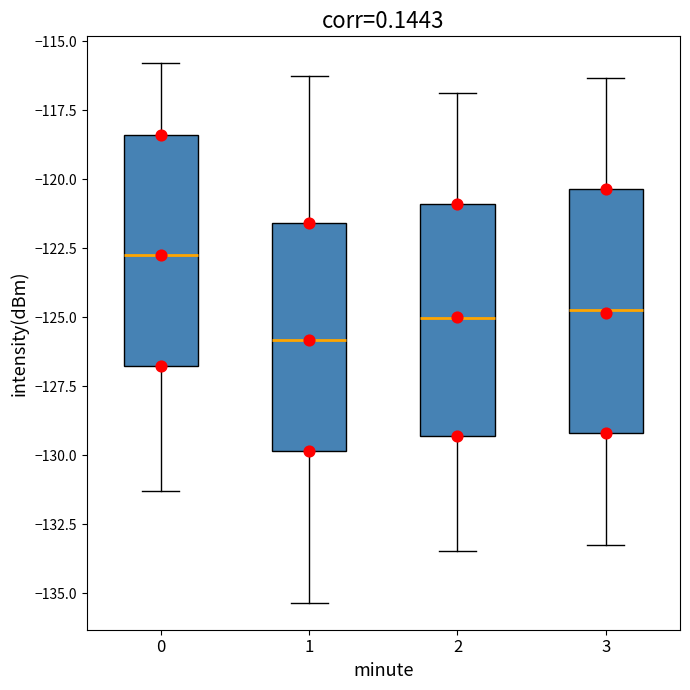

Reading left to right, transcribe this box plot: for each box, give where its median line is, the range the box spans, and where its two whiskers end, as read against the y-axis. The values are not printed on the chart, so give them approximately, as read against the axis.

0: median -123.0, box -127.0 to -118.5, whiskers -131.5 to -116.0
1: median -126.0, box -130.0 to -121.5, whiskers -135.5 to -116.5
2: median -125.0, box -129.5 to -121.0, whiskers -133.5 to -117.0
3: median -124.5, box -129.0 to -120.5, whiskers -133.5 to -116.5